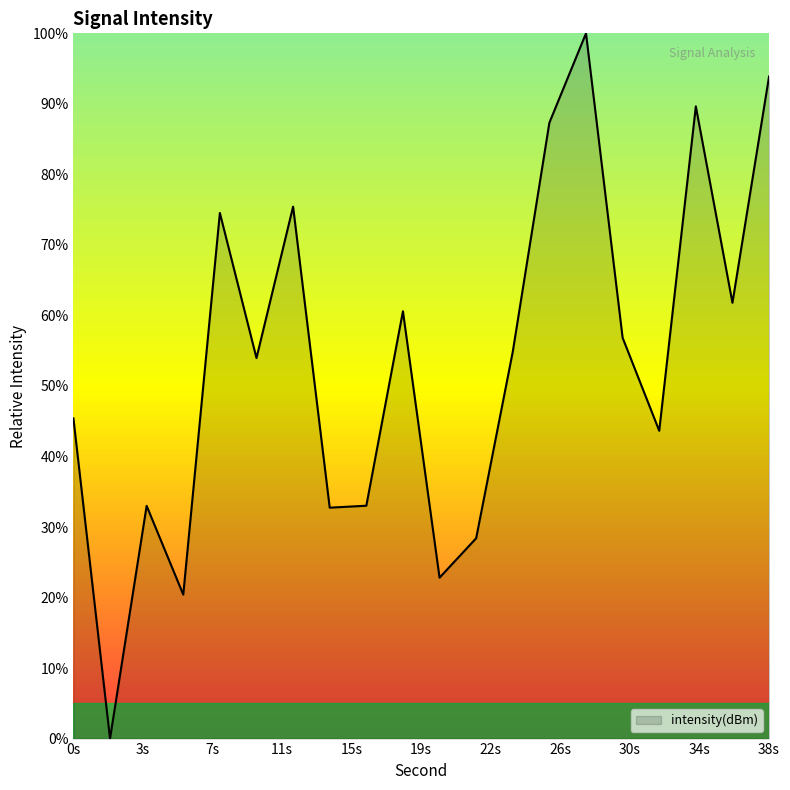

What is the greatest value displayed?

100.0